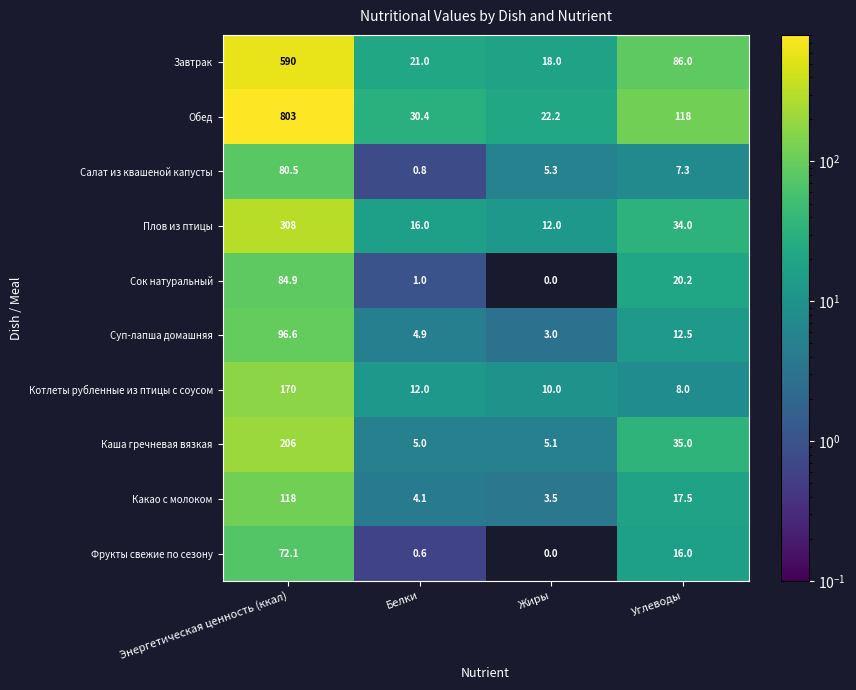

Rank the categories by Завтрак value from lowest to highest.

Жиры, Белки, Углеводы, Энергетическая ценность (ккал)